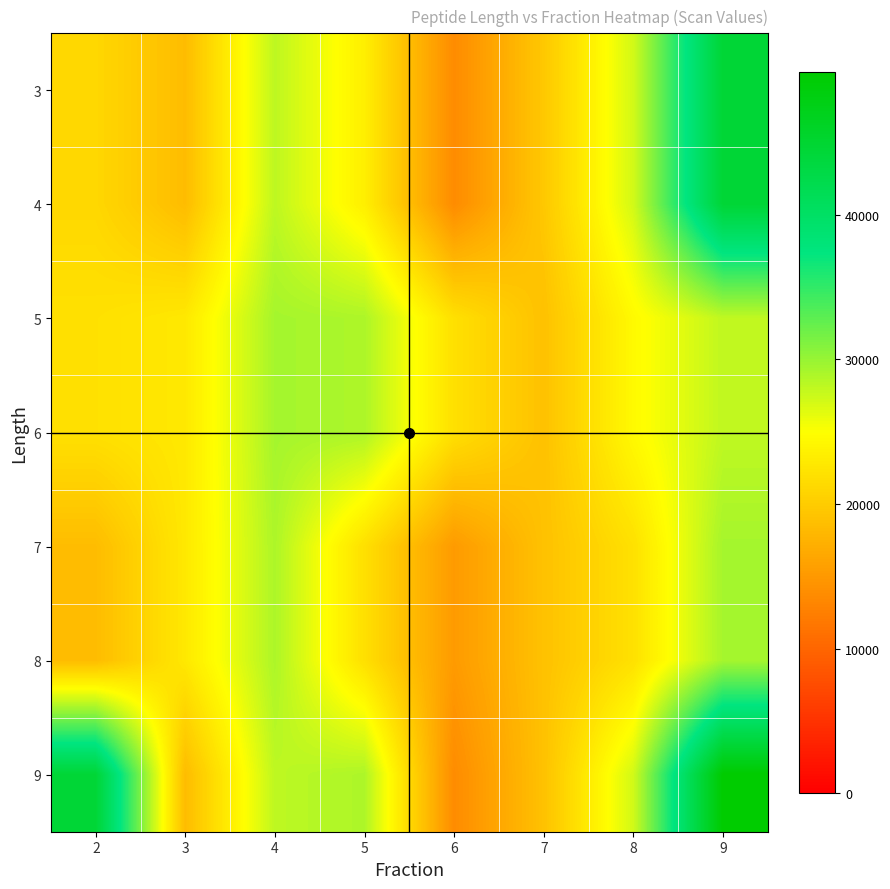

Reading left to right, list all the values displayed in this chart.

3: 2=21122	3=18459	4=28161	5=23400	6=13723	7=19567	8=27172	9=44571
4: 2=21122	3=18459	4=28161	5=23400	6=13723	7=19567	8=27172	9=44571
5: 2=21999	3=22759	4=29317	5=28958	6=21914	7=18972	8=24439	9=28058
6: 2=21999	3=22759	4=29317	5=28958	6=21914	7=18972	8=24439	9=28058
7: 2=18459	3=22759	4=28958	5=21914	6=15159	7=18972	8=21999	9=29317
8: 2=18459	3=22759	4=28958	5=21914	6=15159	7=18972	8=21999	9=29317
9: 2=44571	3=18459	4=28161	5=28958	6=13723	7=18972	8=27172	9=49892